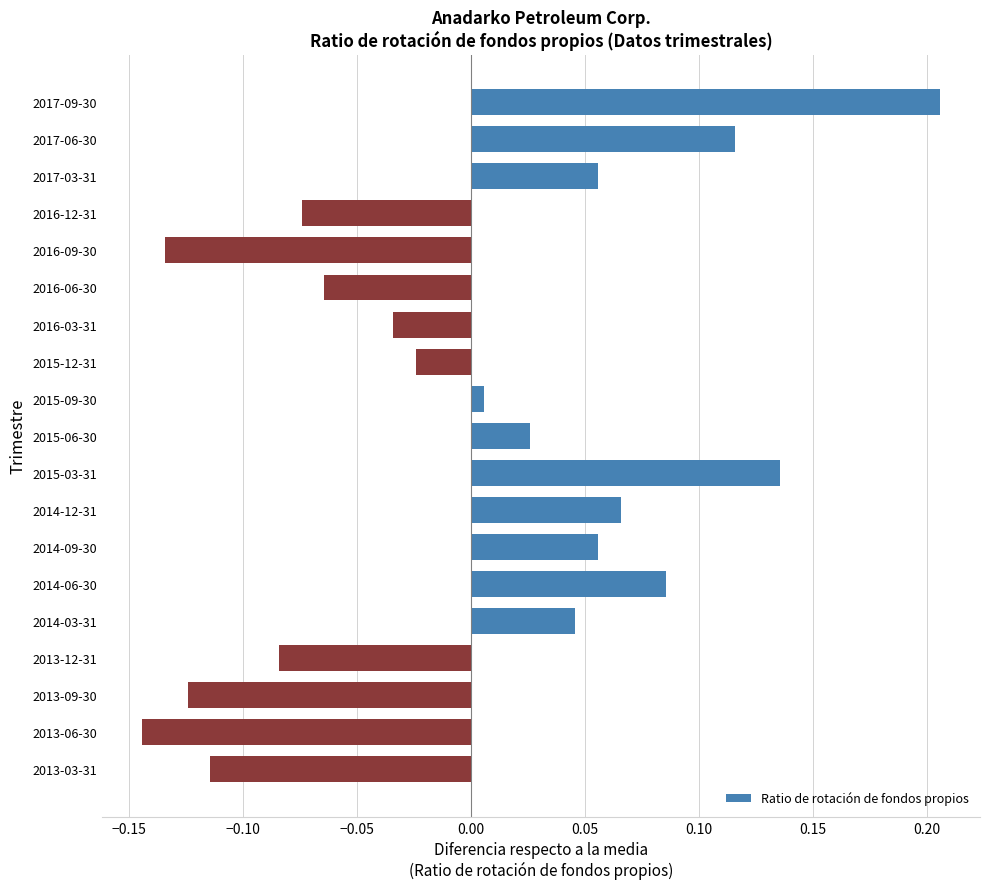

Between 2016-06-30 and 2013-12-31, which is larger?

2016-06-30